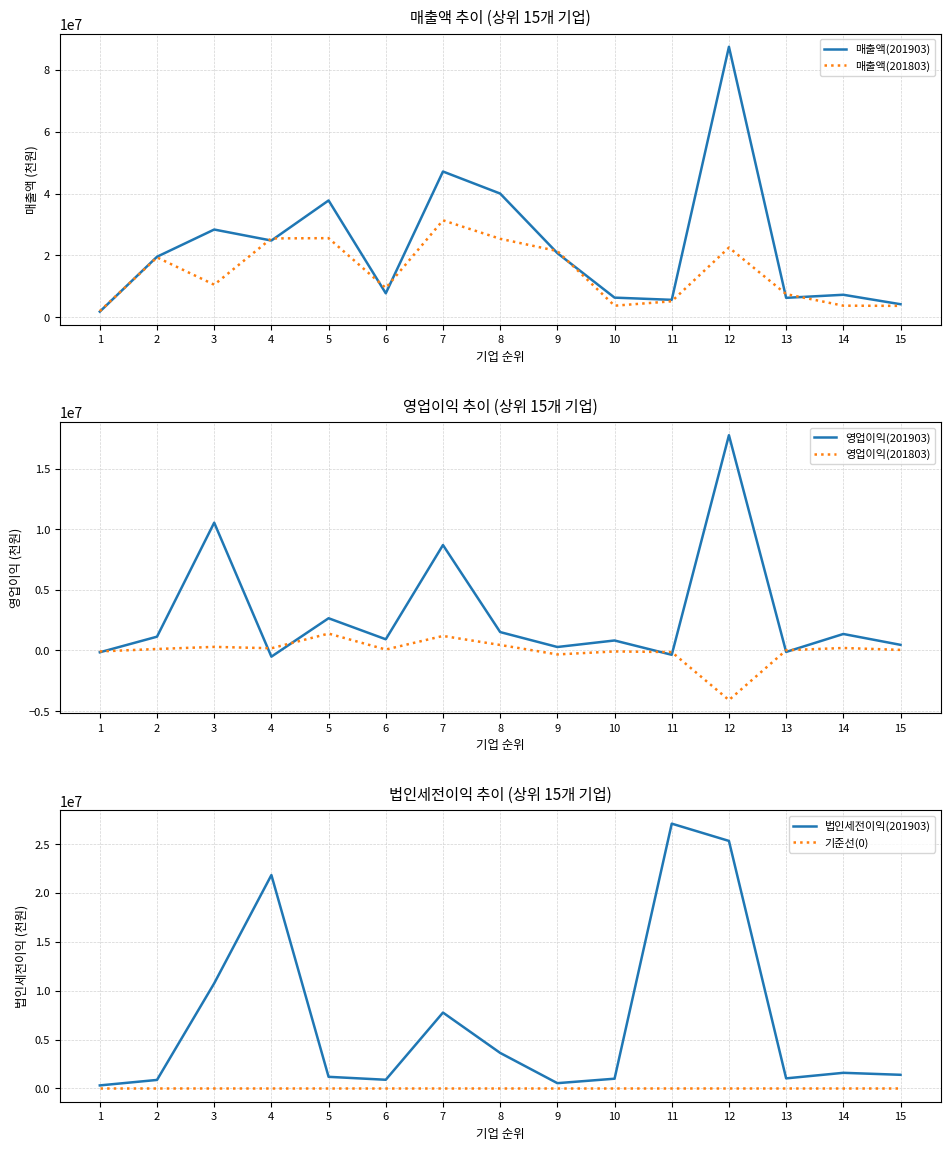

What is the difference between the second highest and second lowest values in the 매출액(201803) series?

21911679